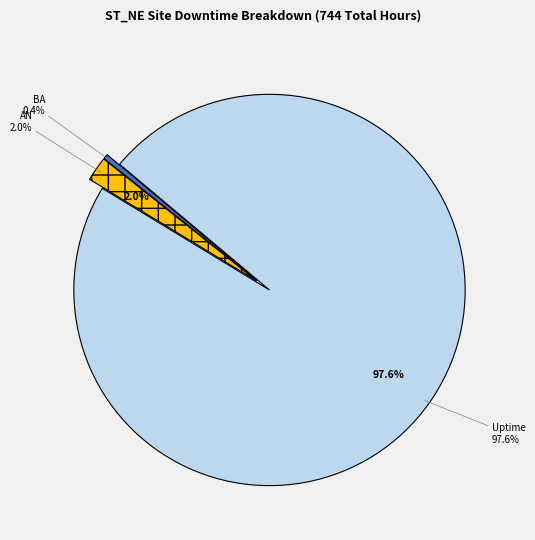

Which slice is the largest?

Uptime